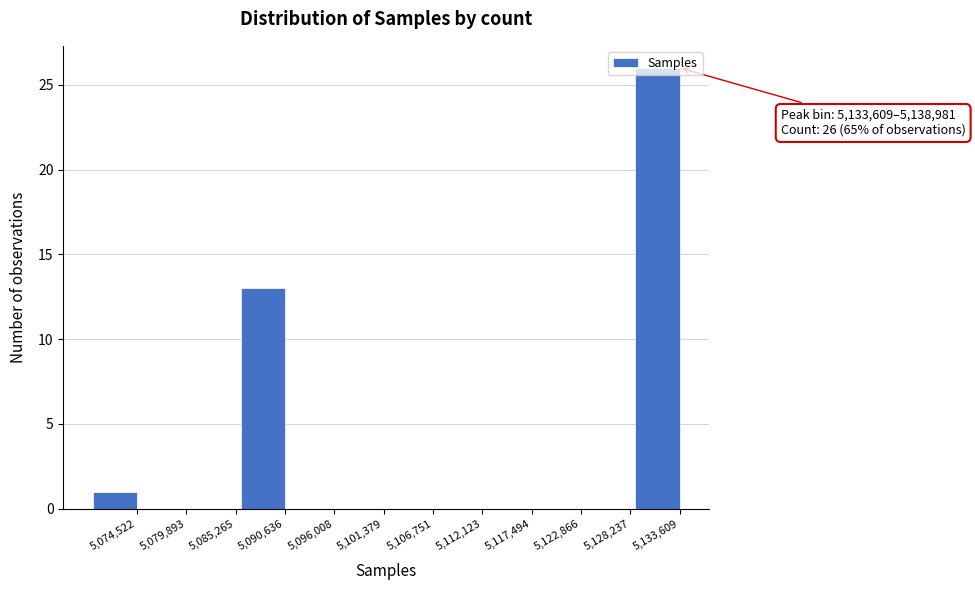

What is the maximum value shown in the chart?

26